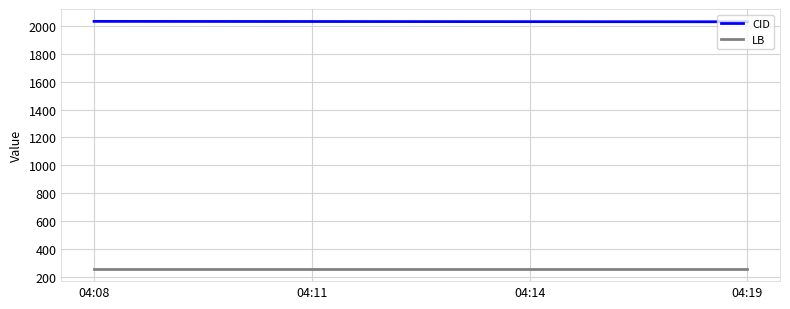

Count the number of categories in the chart.

4